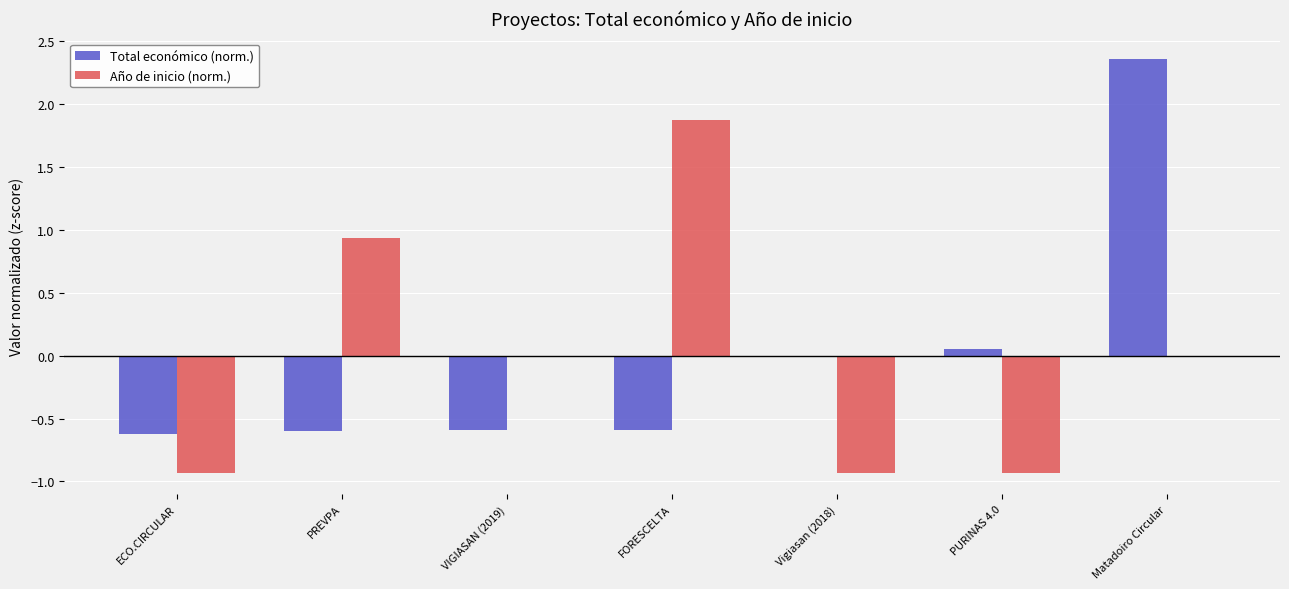

True or false: Total económico (norm.) has a value of -0.6 at ECO.CIRCULAR.

True